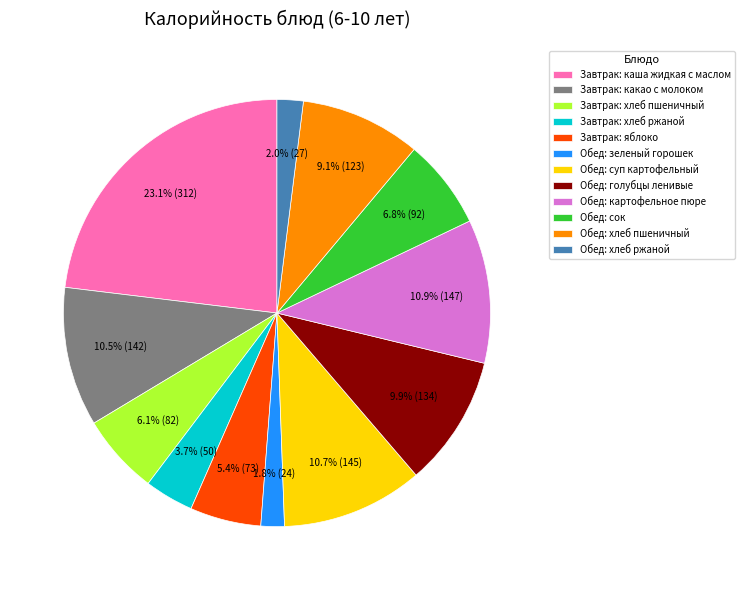

What is the total percentage of Обед: картофельное пюре and Обед: суп картофельный?

21.6%